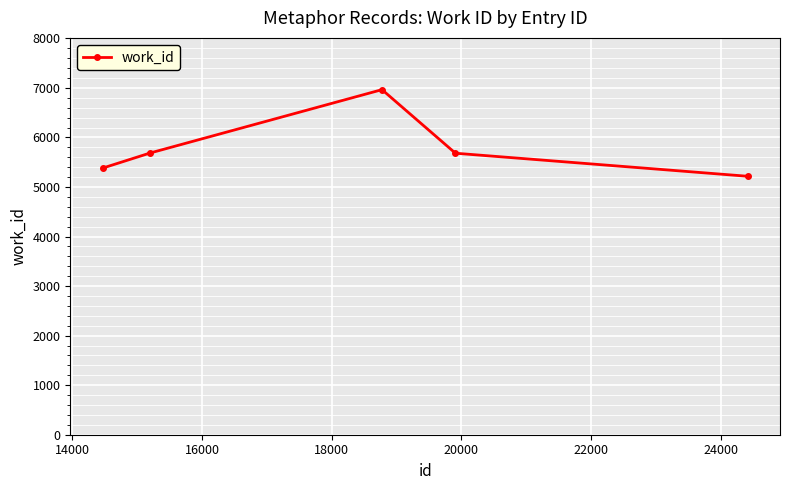

What is the greatest value displayed?

6964